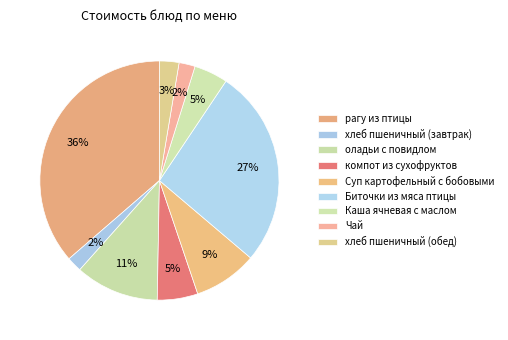

What is the ratio of the value at Суп картофельный с бобовыми to the value at оладьи с повидлом?

0.8